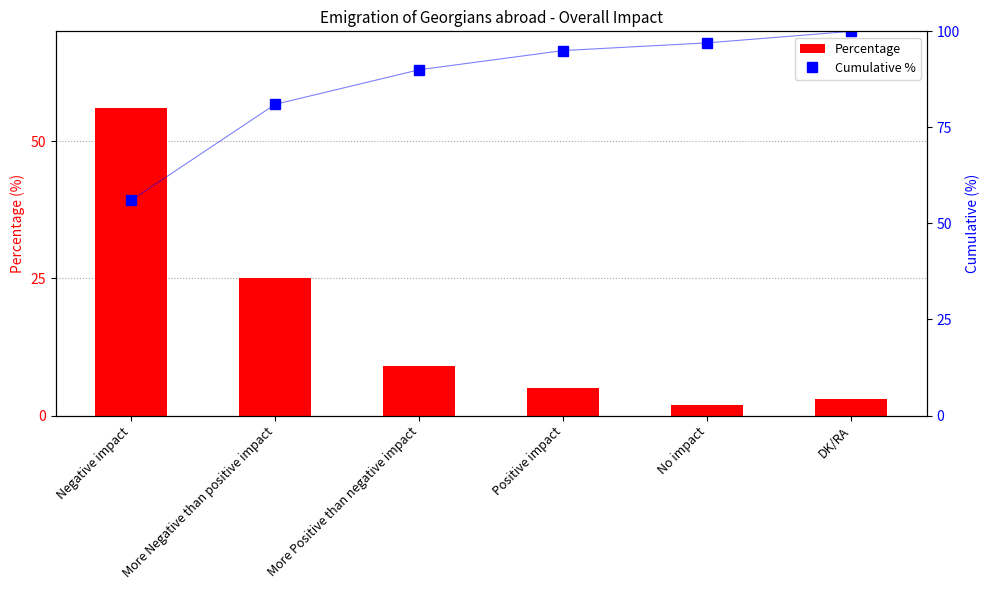

Reading left to right, what are all the values shown in this chart?

Percentage: Negative impact=56	More Negative than positive impact=25	More Positive than negative impact=9	Positive impact=5	No impact=2	DK/RA=3
Cumulative %: Negative impact=56	More Negative than positive impact=81	More Positive than negative impact=90	Positive impact=95	No impact=97	DK/RA=100